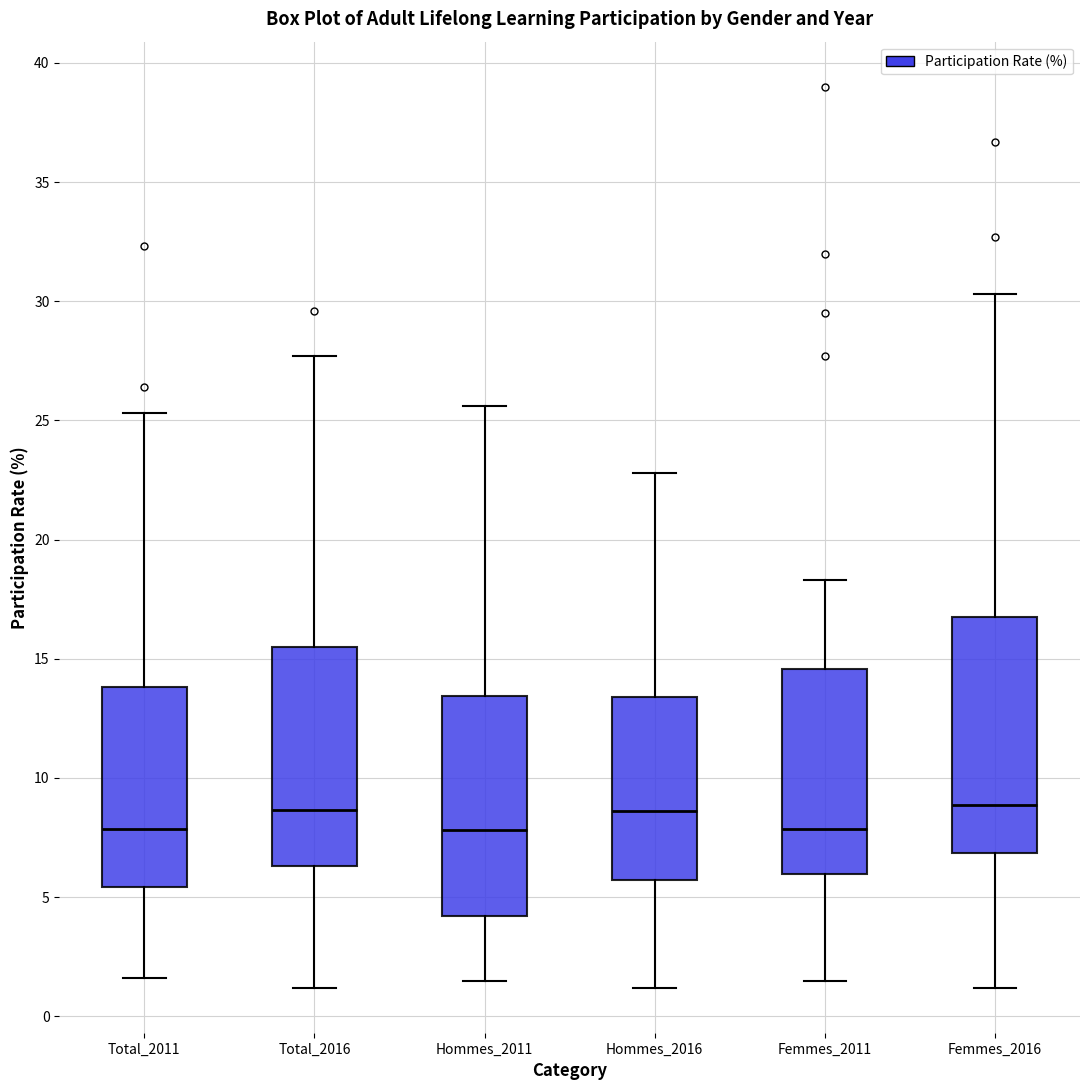

Reading left to right, read every box against the y-axis: the position of its median line, the range the box covers, and the ends of its whiskers. The values are not printed on the chart, so give them approximately, as read against the axis.

Total_2011: median 8.0, box 5.5 to 14.0, whiskers 1.5 to 25.5
Total_2016: median 8.5, box 6.5 to 15.5, whiskers 1.0 to 27.5
Hommes_2011: median 8.0, box 4.0 to 13.5, whiskers 1.5 to 25.5
Hommes_2016: median 8.5, box 5.5 to 13.5, whiskers 1.0 to 23.0
Femmes_2011: median 8.0, box 6.0 to 14.5, whiskers 1.5 to 18.5
Femmes_2016: median 9.0, box 7.0 to 17.0, whiskers 1.0 to 30.5